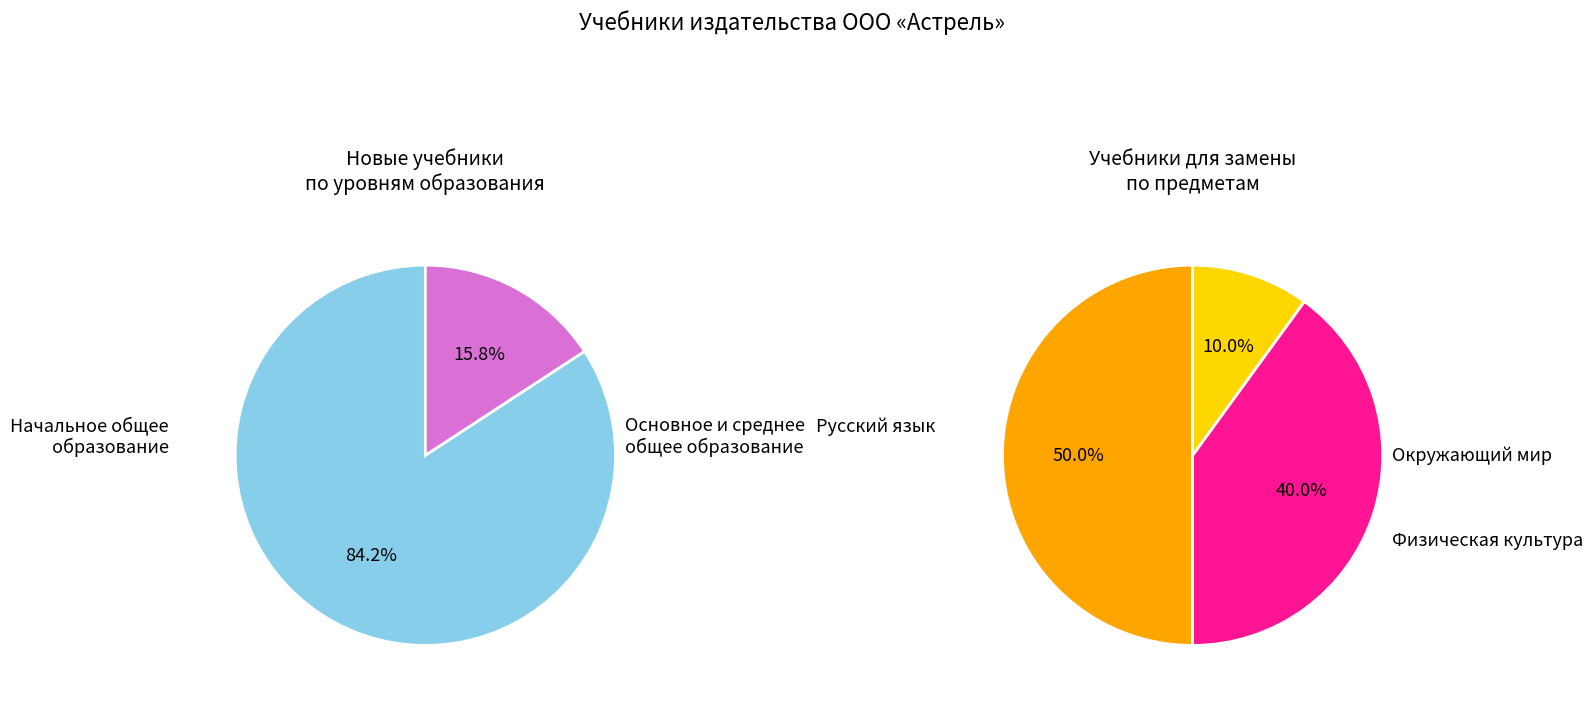

Approximately how many times larger is the value at Окружающий мир compared to Русский язык?

0.8